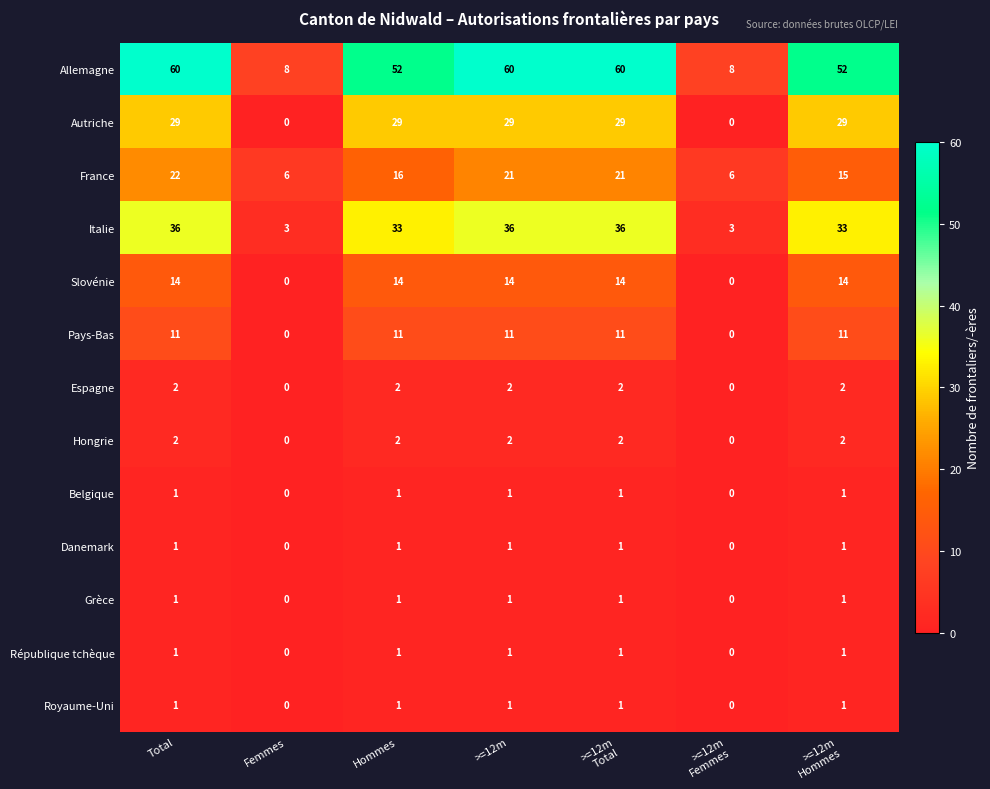

What is the average value of the Allemagne series?

43